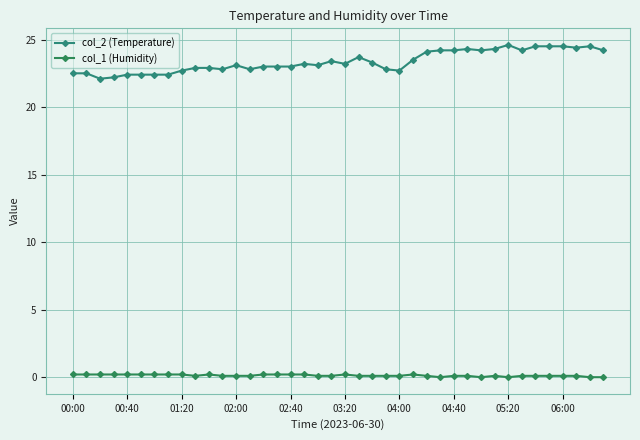

What is the difference between the second highest and minimum values in the col_1 (Humidity) series?

0.2